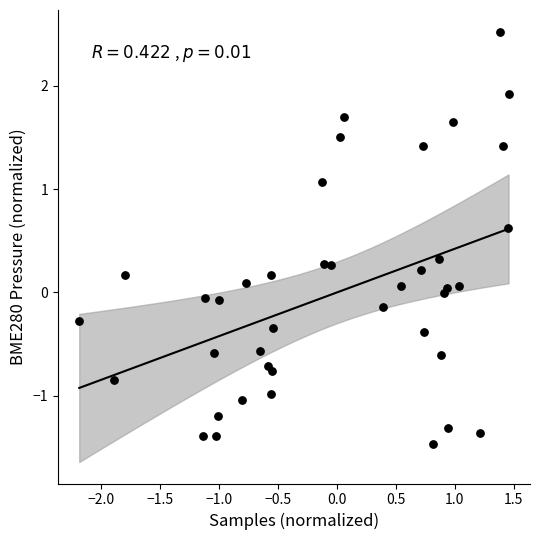

What is the range of Y values (max minus min)?

4.0